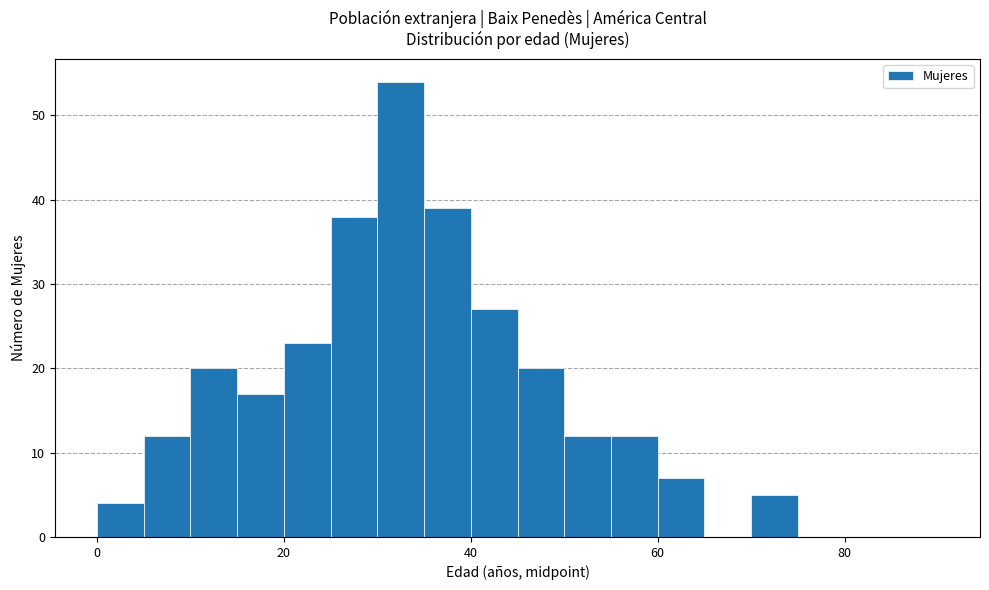

Read against the x-axis, roughly where is the centre of the tallest bar?

32